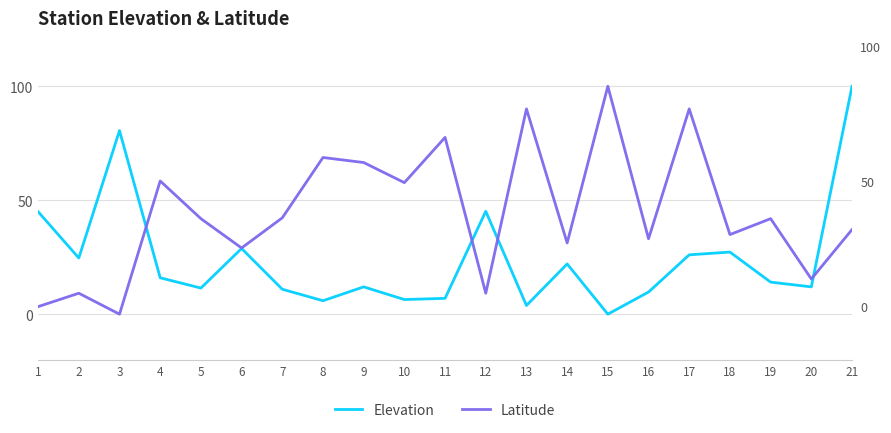

What is the maximum value shown in the chart?

100.0